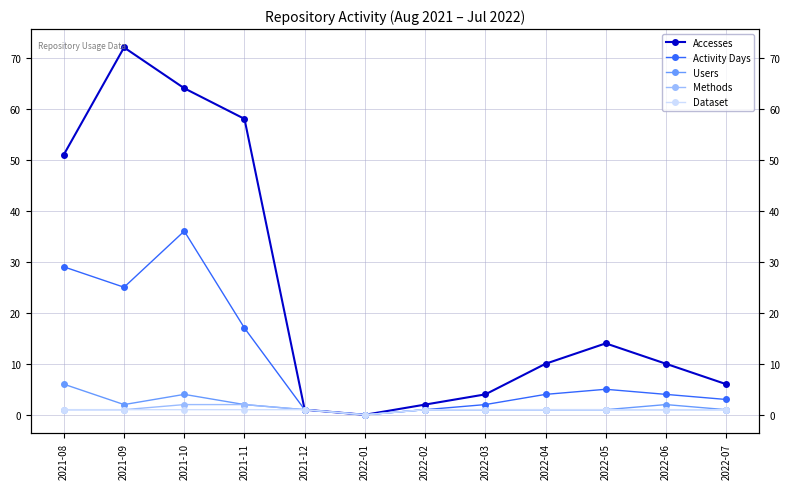

Rank the series at 2022-04 from lowest to highest value.

Users, Methods, Dataset, Activity Days, Accesses